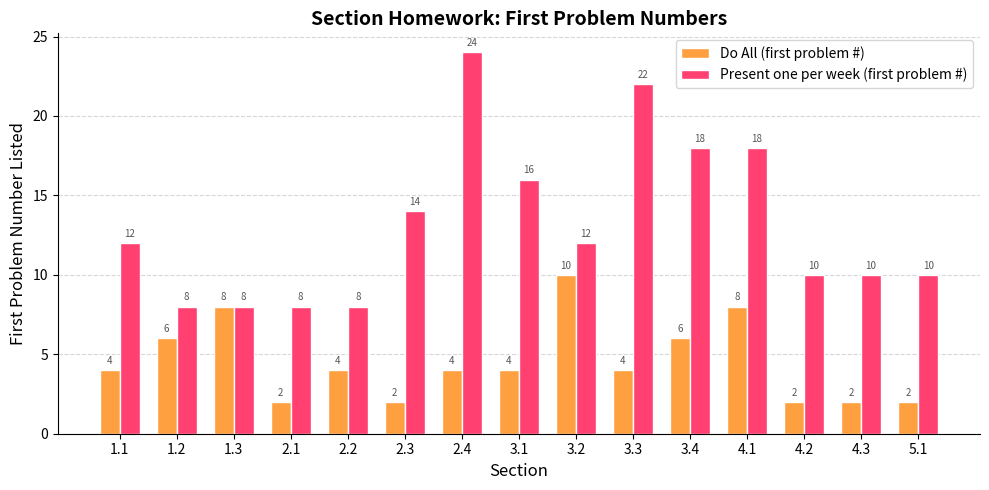

What is the spread (max minus min) of values at 3.1?

12